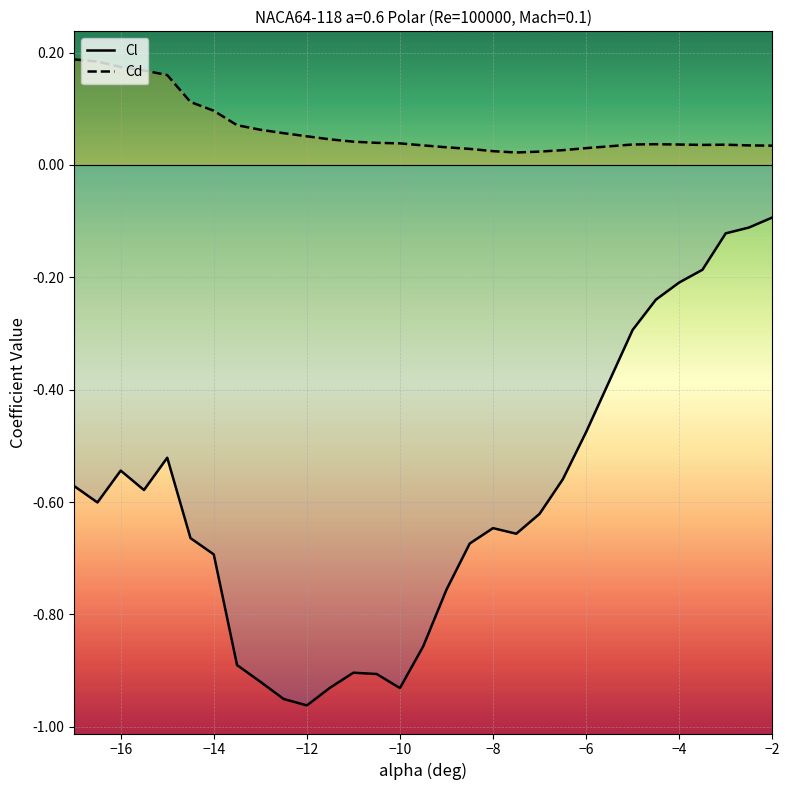

Which series has the largest total across all categories?

Cd